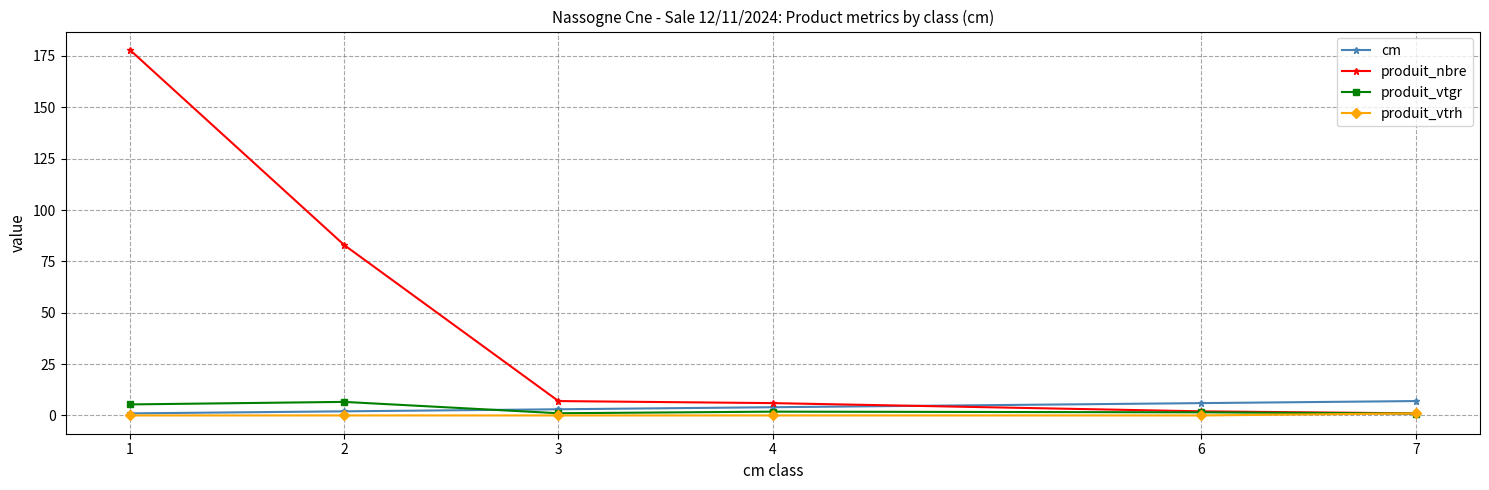

The produit_nbre series shows 7.0 at 3. True or false?

True